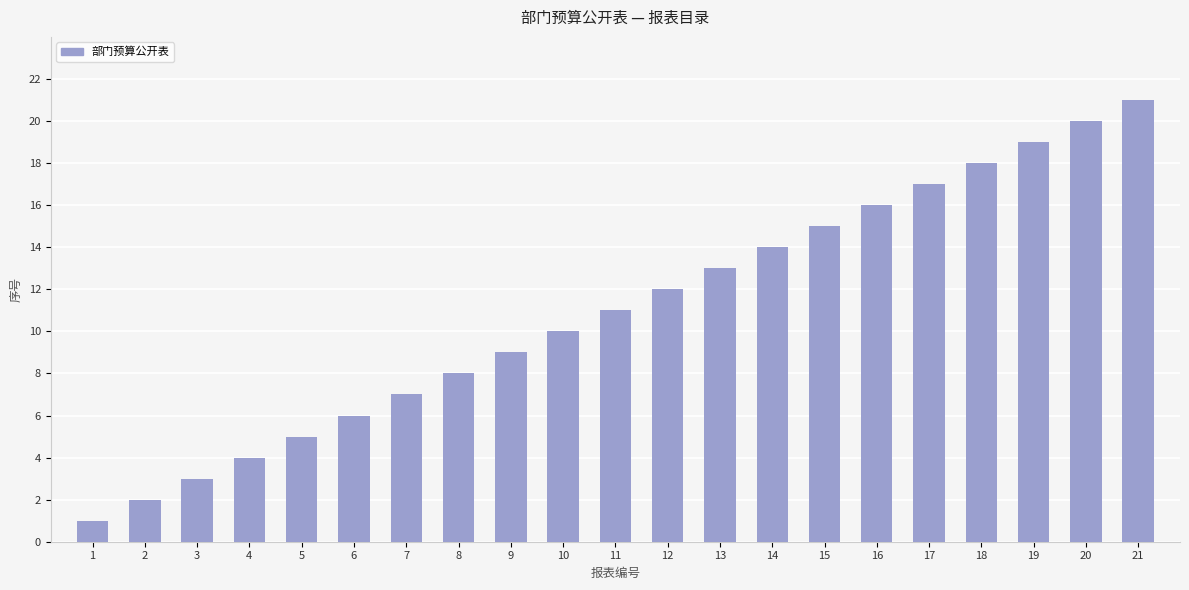

Reading right to left, what are all the values shown in this chart?

21	20	19	18	17	16	15	14	13	12	11	10	9	8	7	6	5	4	3	2	1